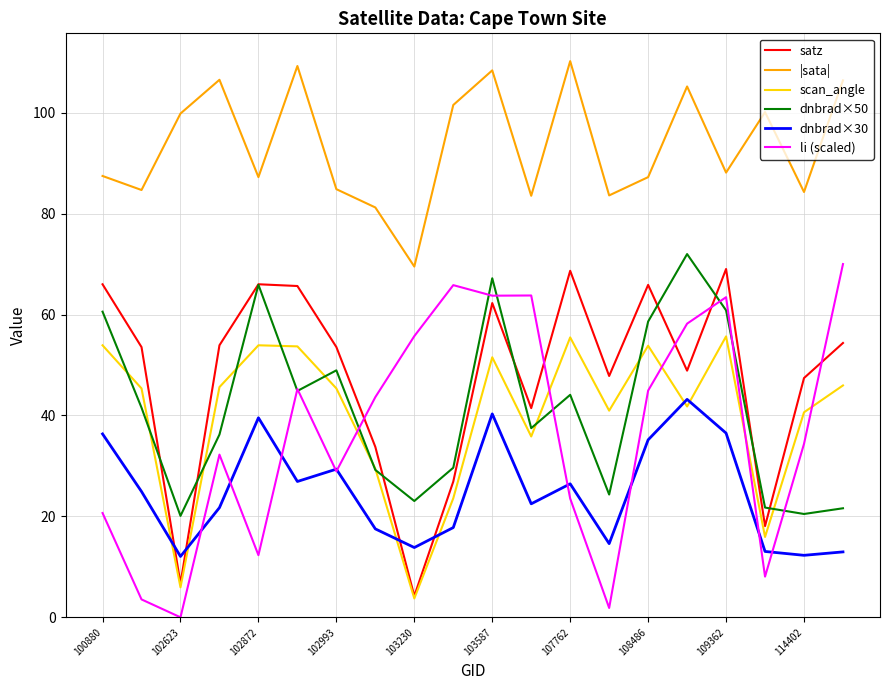

What is the maximum value shown in the chart?

110.2